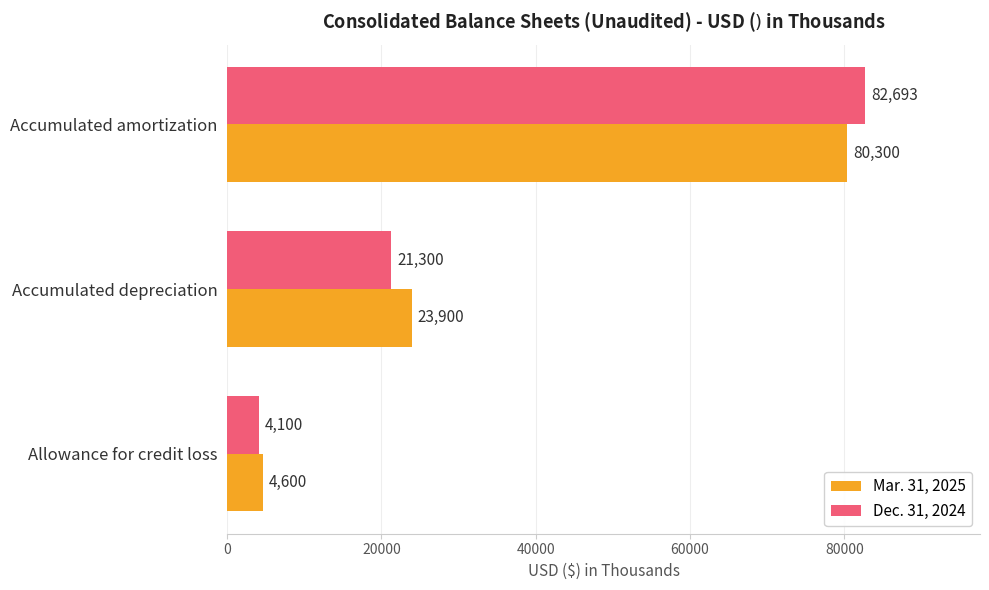

Where is Mar. 31, 2025 nearest to the value 42450?

Accumulated depreciation